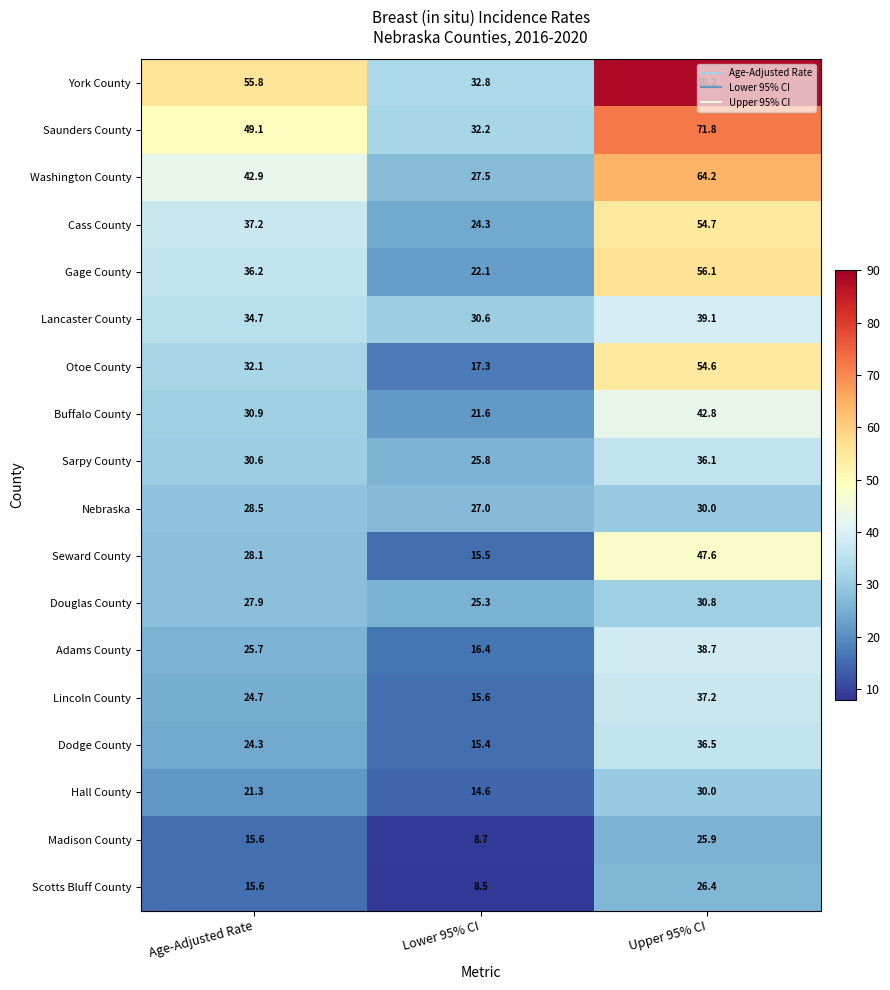

What is the difference between the maximum and minimum values in the Madison County series?

17.2